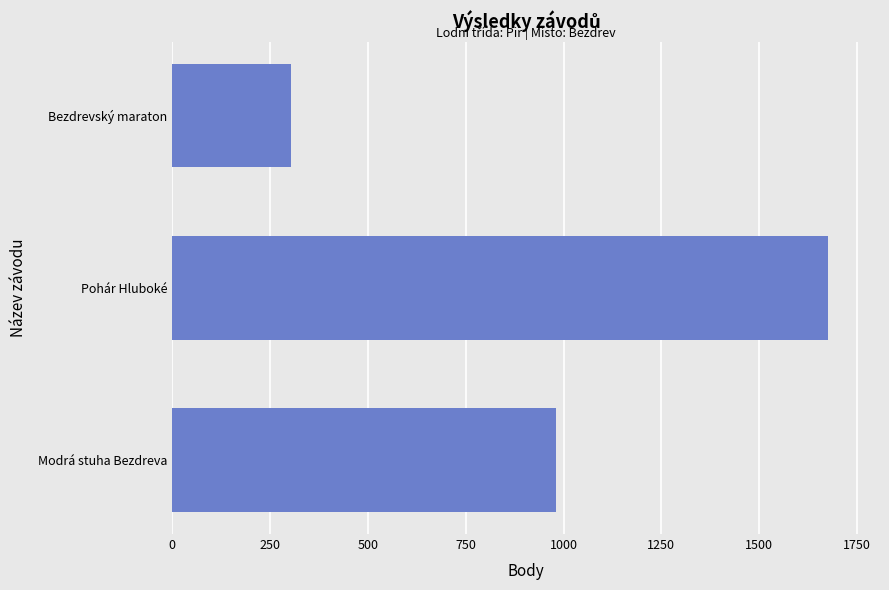

Reading top to bottom, what are all the values shown in this chart?

303	1675	980